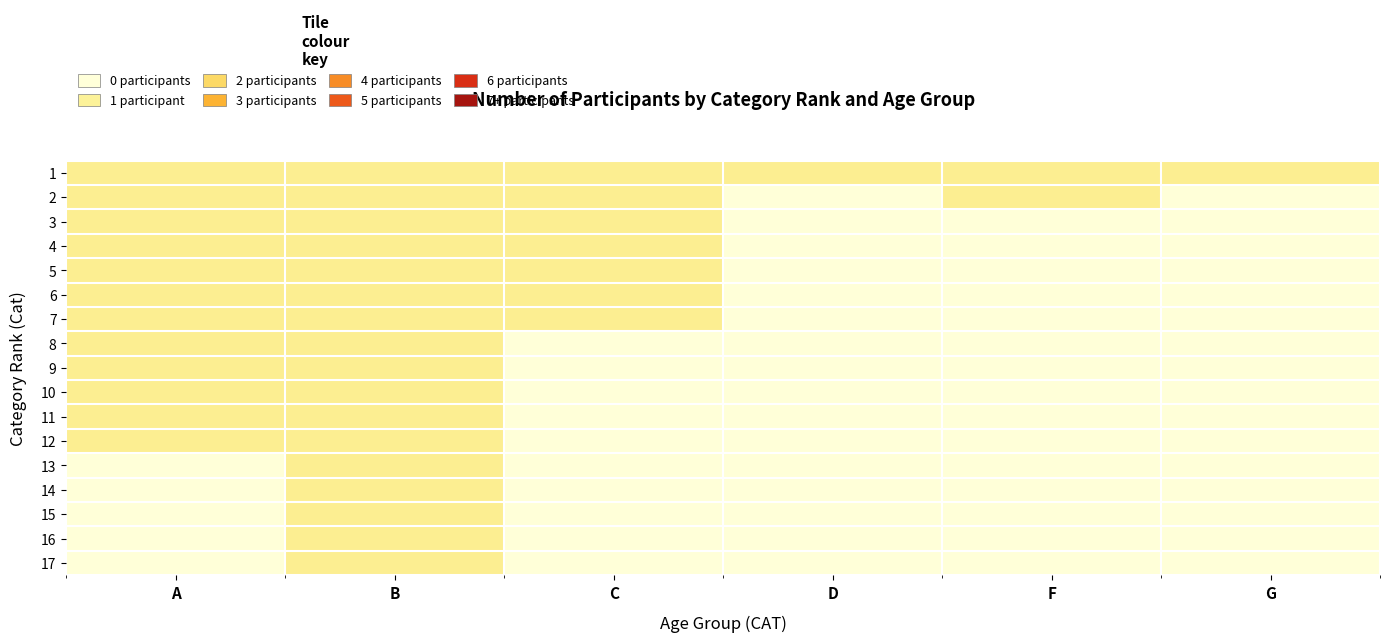

Between F and B, which is larger?

F